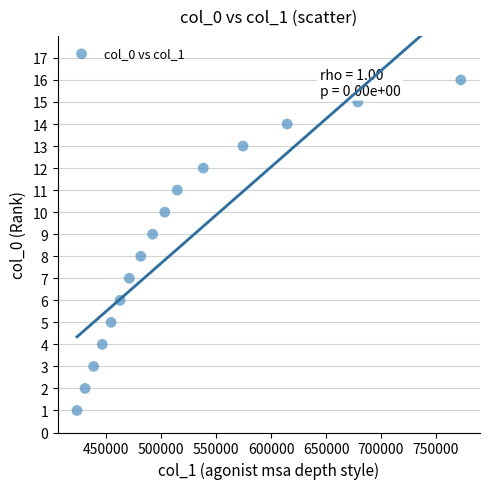

What is the range of Y values (max minus min)?

15